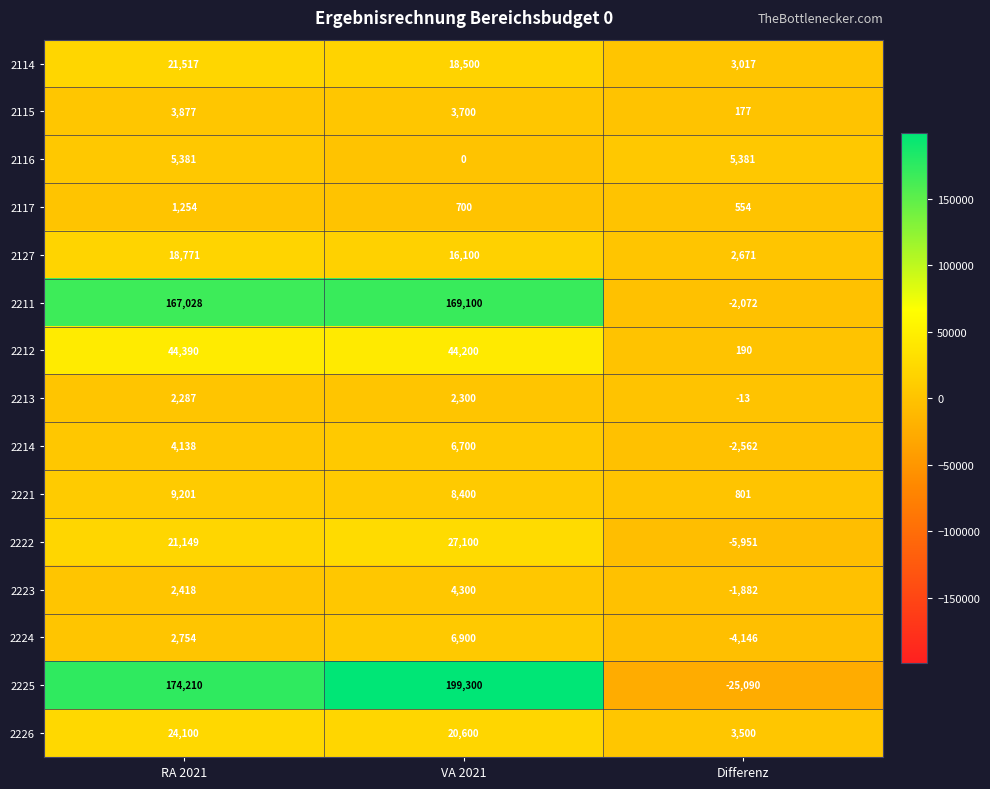

Which label corresponds to the largest value in the chart?

VA 2021